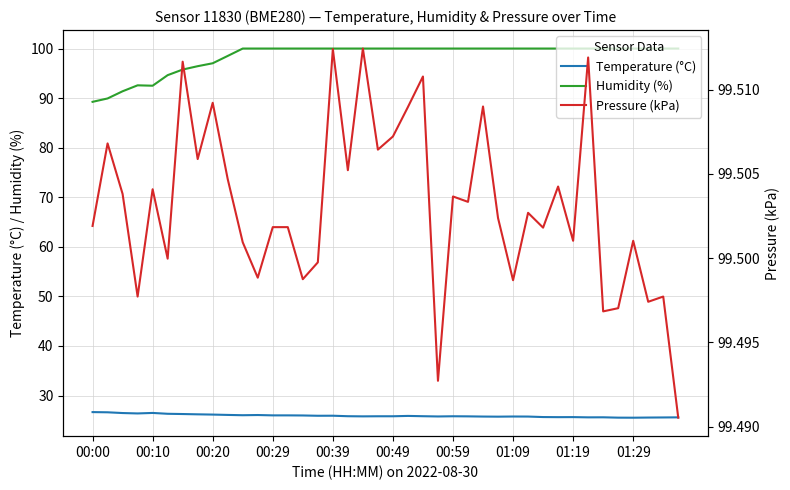

What is the value of the Humidity (%) point at the 8th from the left?

96.4